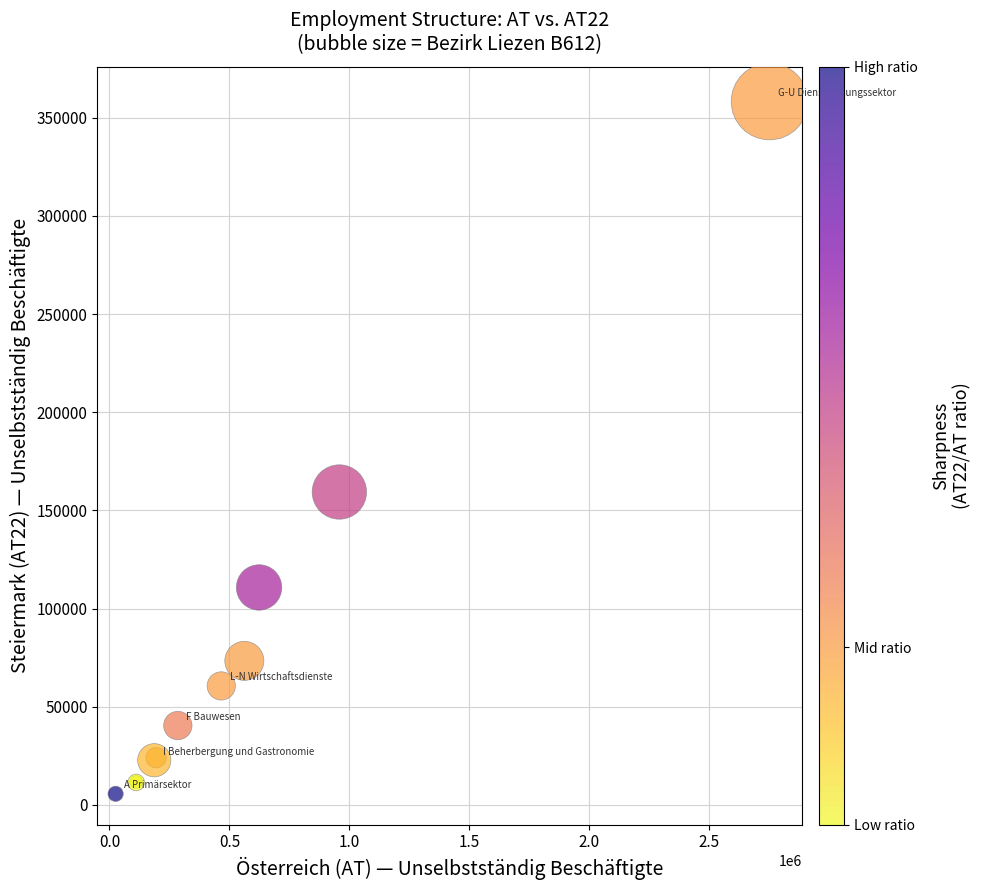

What Y value in the scatter plot is closest to 181942?

159356